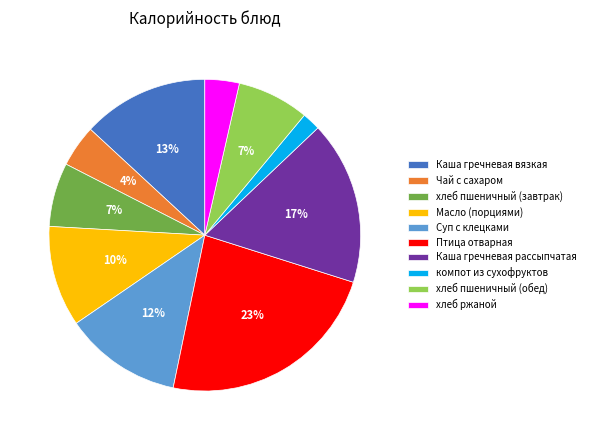

What is the smallest slice in the pie chart?

компот из сухофруктов